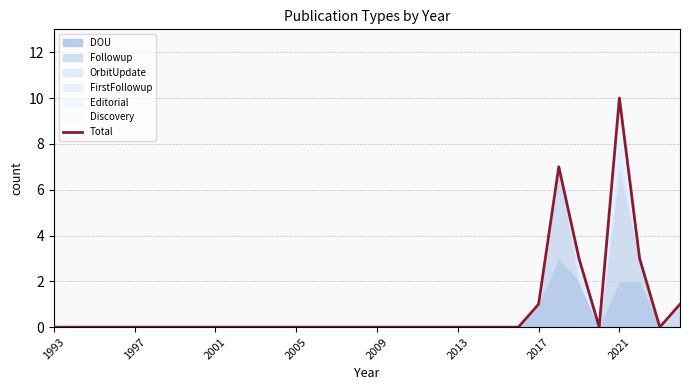

What is the sum of all values?

25